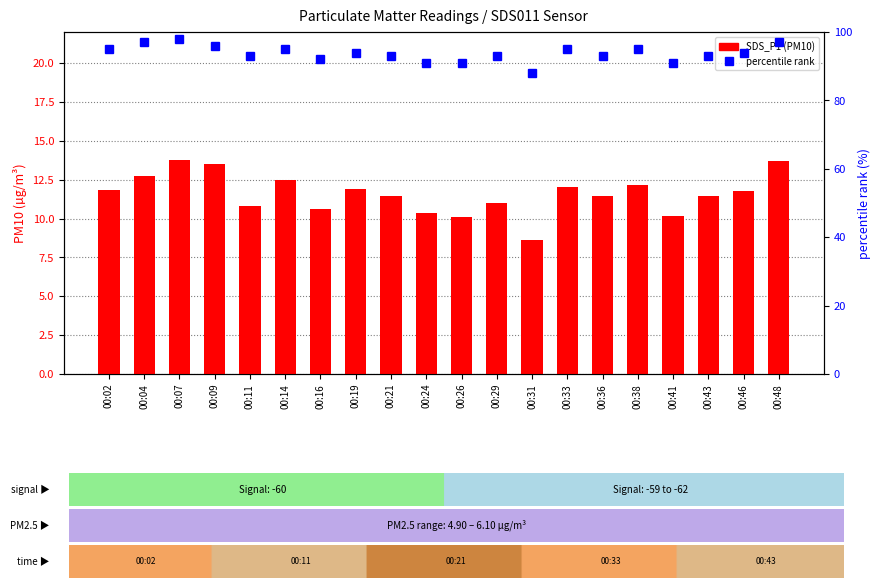

Count the percentile rank values in the range 93 to 95.

11